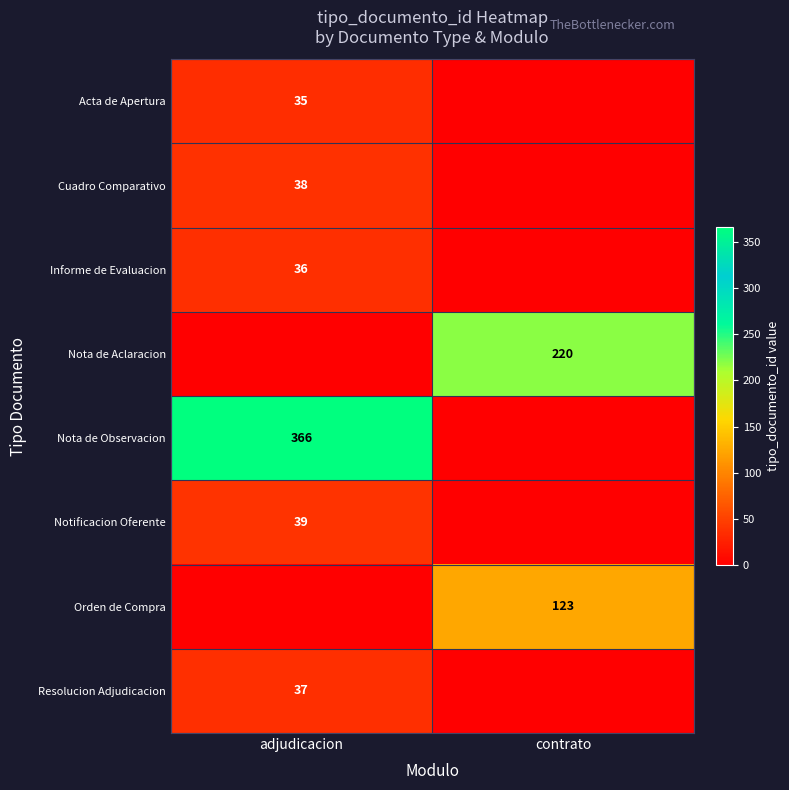

True or false: Cuadro Comparativo has a value of 26 at adjudicacion.

False